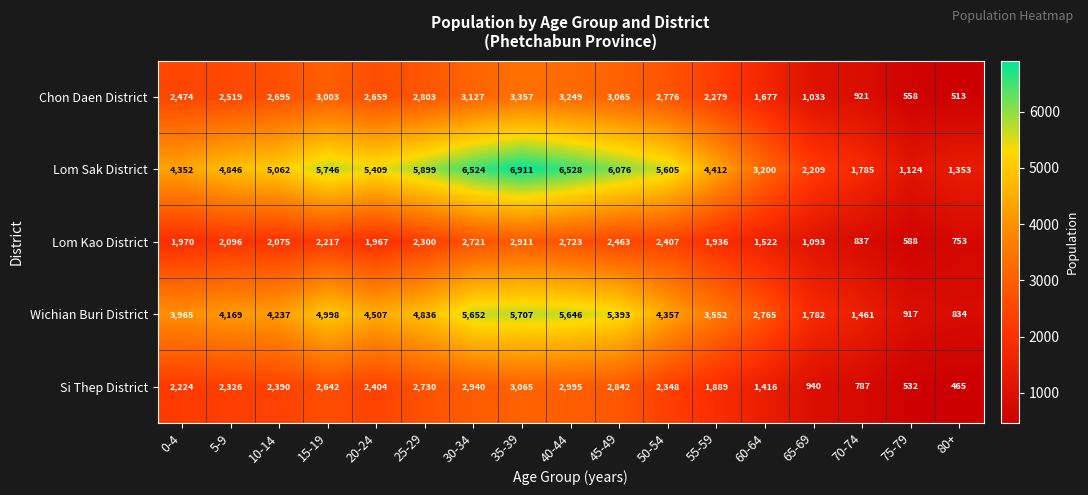

How many data points does each series have?

17